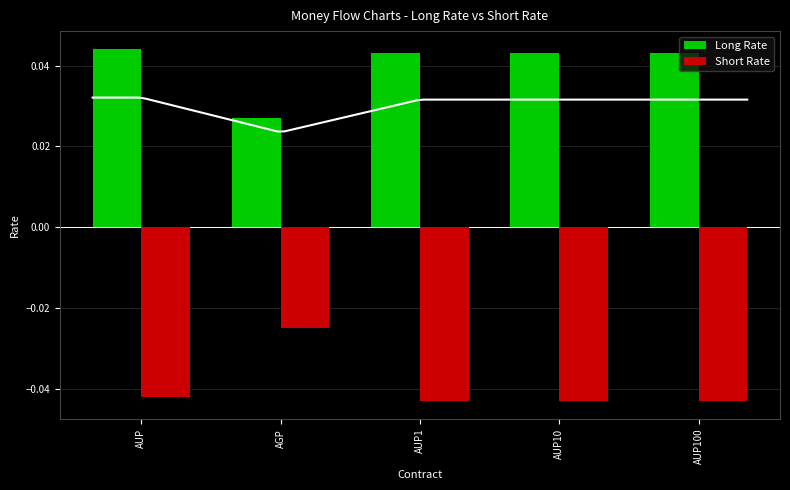

What are all the series names shown in the legend?

Long Rate, Short Rate